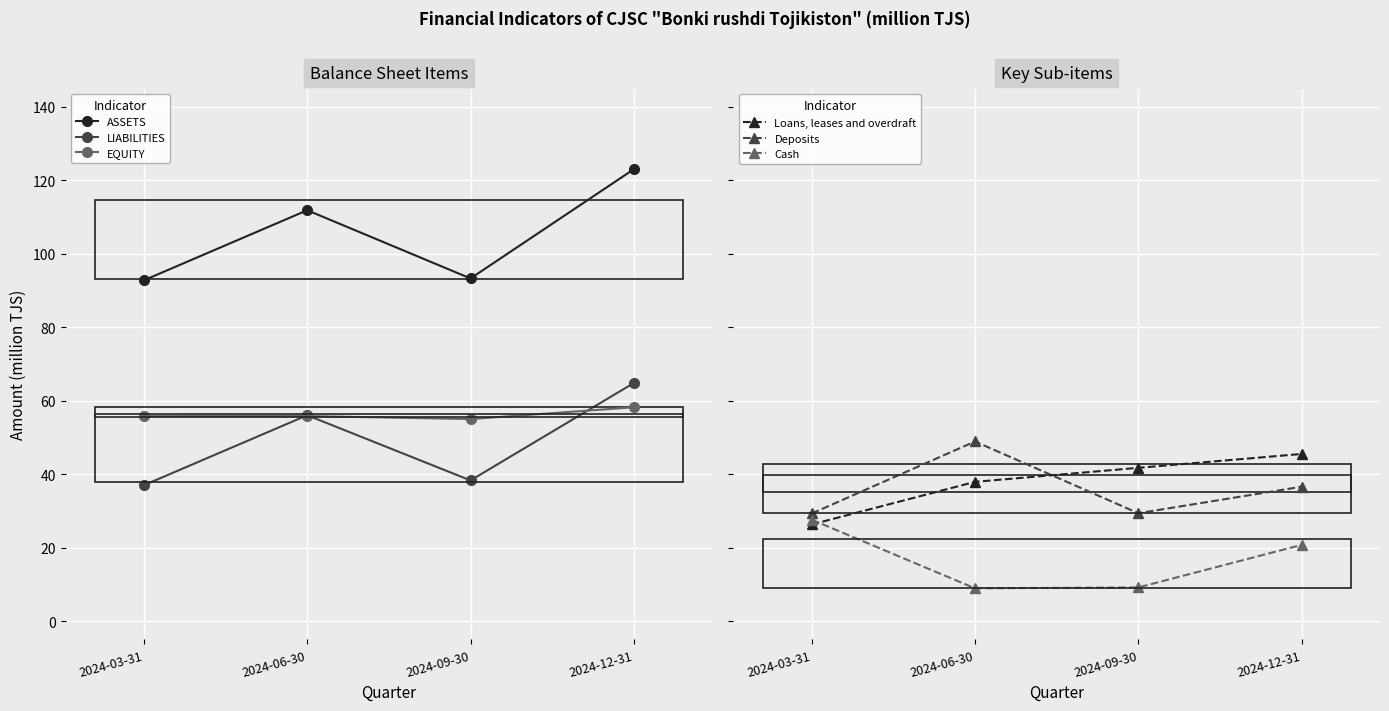

Reading left to right, extract all data points from this chart.

ASSETS: 2024-03-31=92.8	2024-06-30=111.9	2024-09-30=93.3	2024-12-31=123.0
LIABILITIES: 2024-03-31=37.0	2024-06-30=56.0	2024-09-30=38.3	2024-12-31=64.8
EQUITY: 2024-03-31=55.8	2024-06-30=55.8	2024-09-30=55.0	2024-12-31=58.2
Loans, leases and overdraft: 2024-03-31=26.3	2024-06-30=37.9	2024-09-30=41.7	2024-12-31=45.5
Deposits: 2024-03-31=29.3	2024-06-30=48.9	2024-09-30=29.4	2024-12-31=36.6
Cash: 2024-03-31=27.6	2024-06-30=8.9	2024-09-30=9.2	2024-12-31=20.7